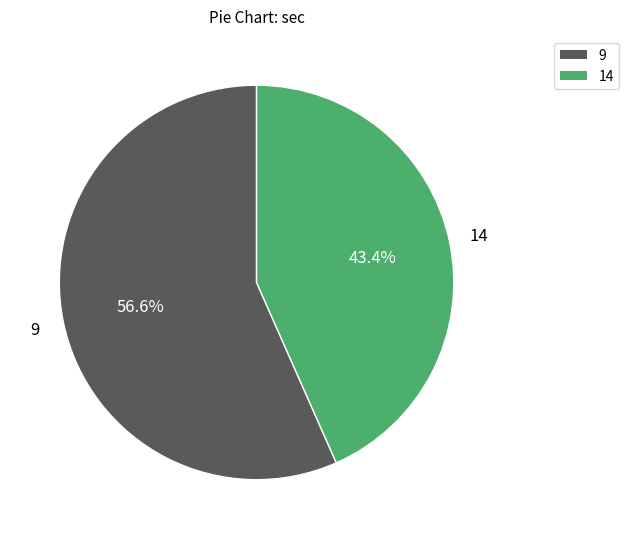

How many slices are in this pie chart?

2